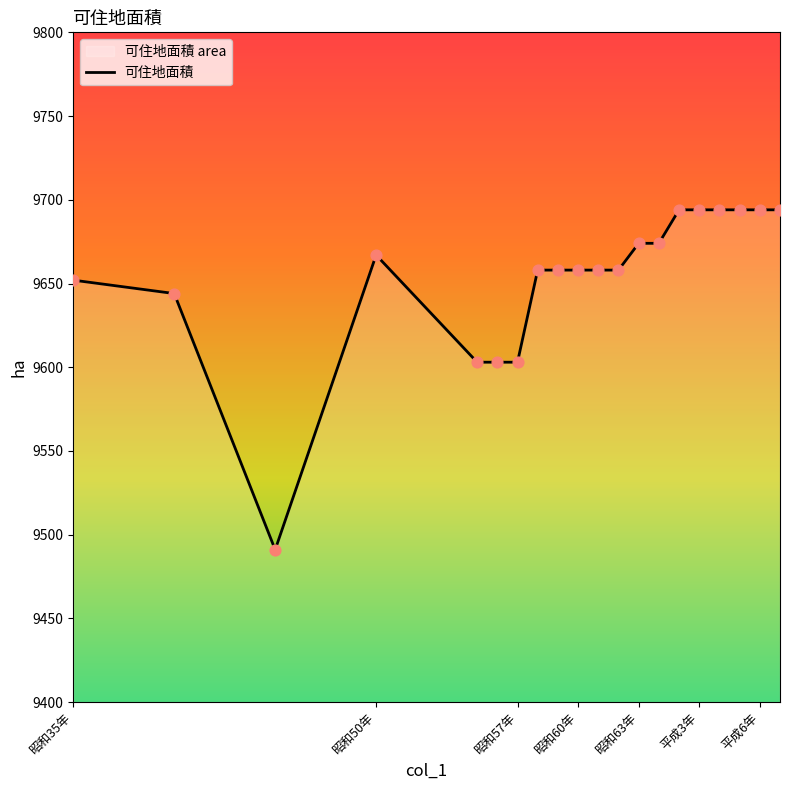

What is the change in value from 昭和56年 to 平成元年?

+71